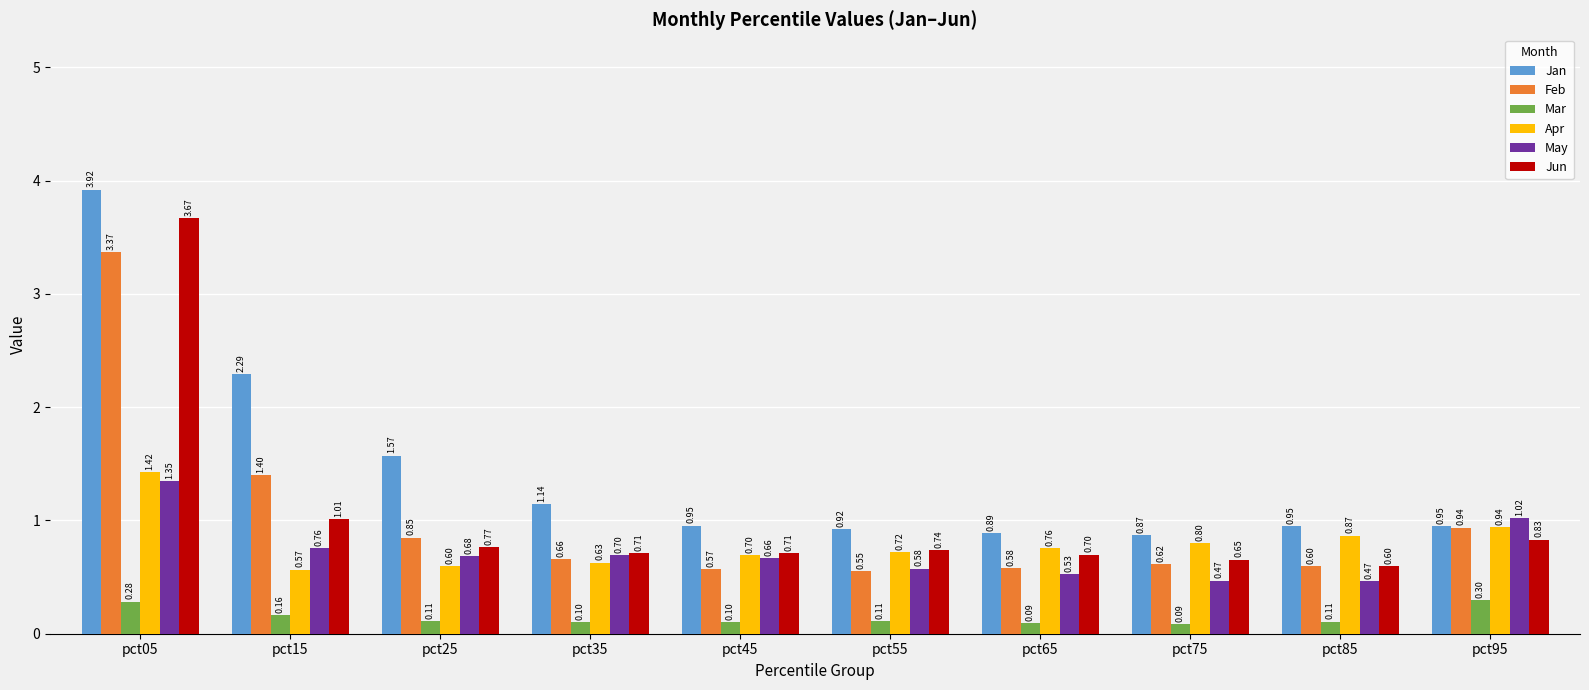

List the series in order of their peak value, lowest first.

Mar, May, Apr, Feb, Jun, Jan